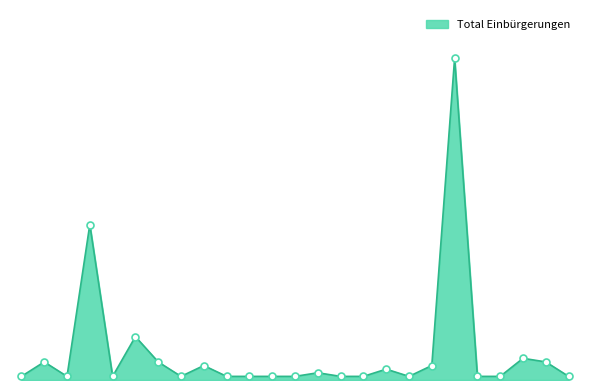

Is this an area chart (filled region under the line)?

Yes